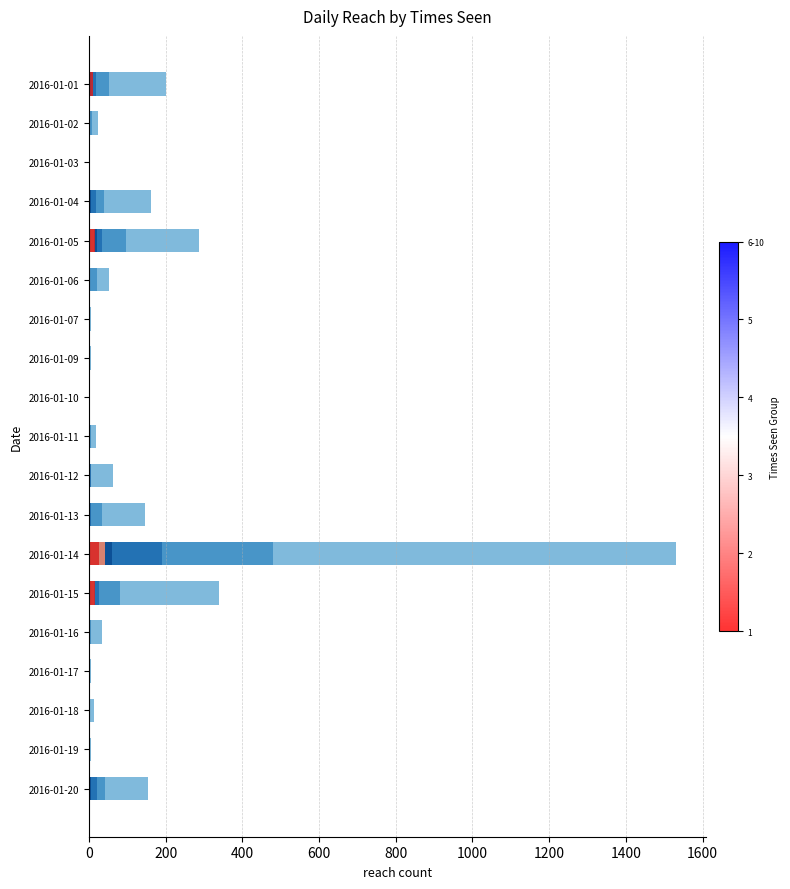

Is it true that 1 equals 14 at 2016-01-18?

True